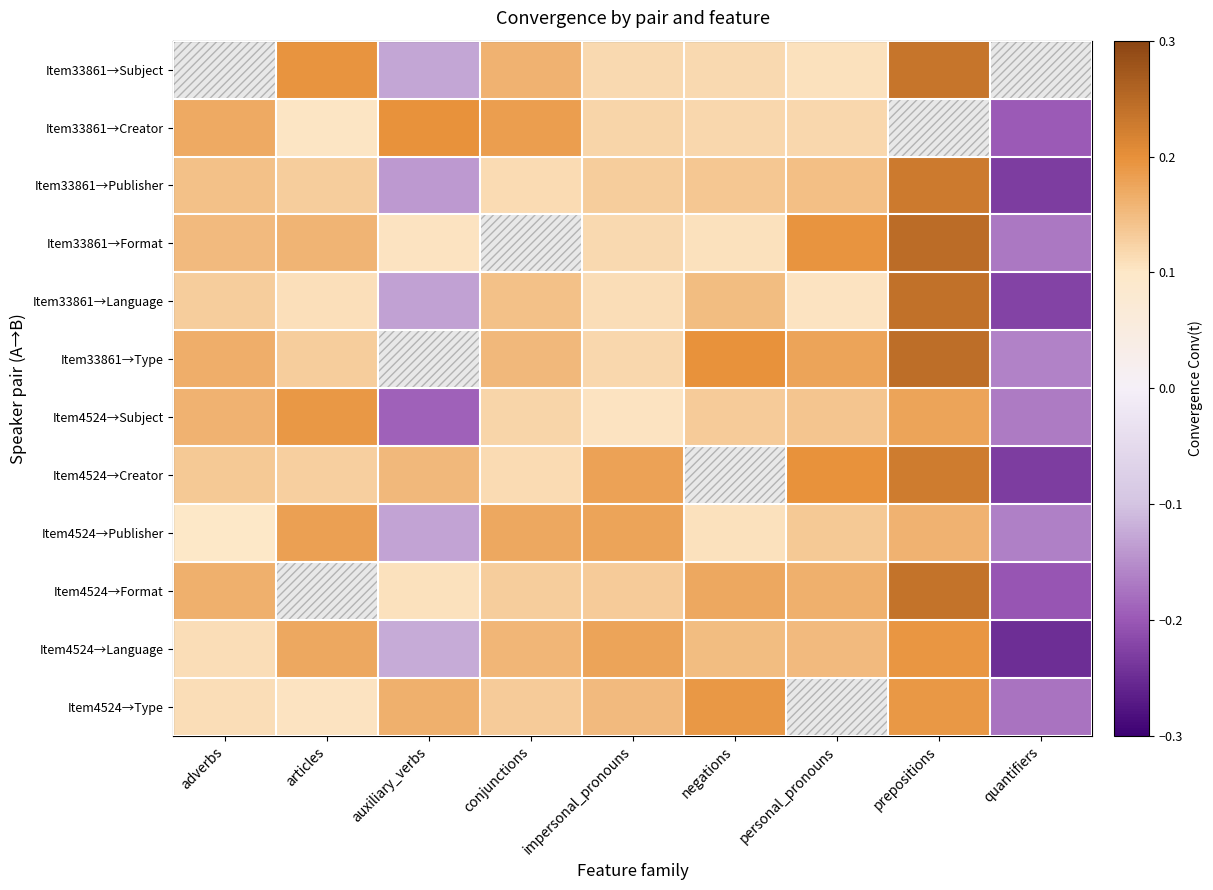

How many data points in Item33861→Type are less than 0?

1